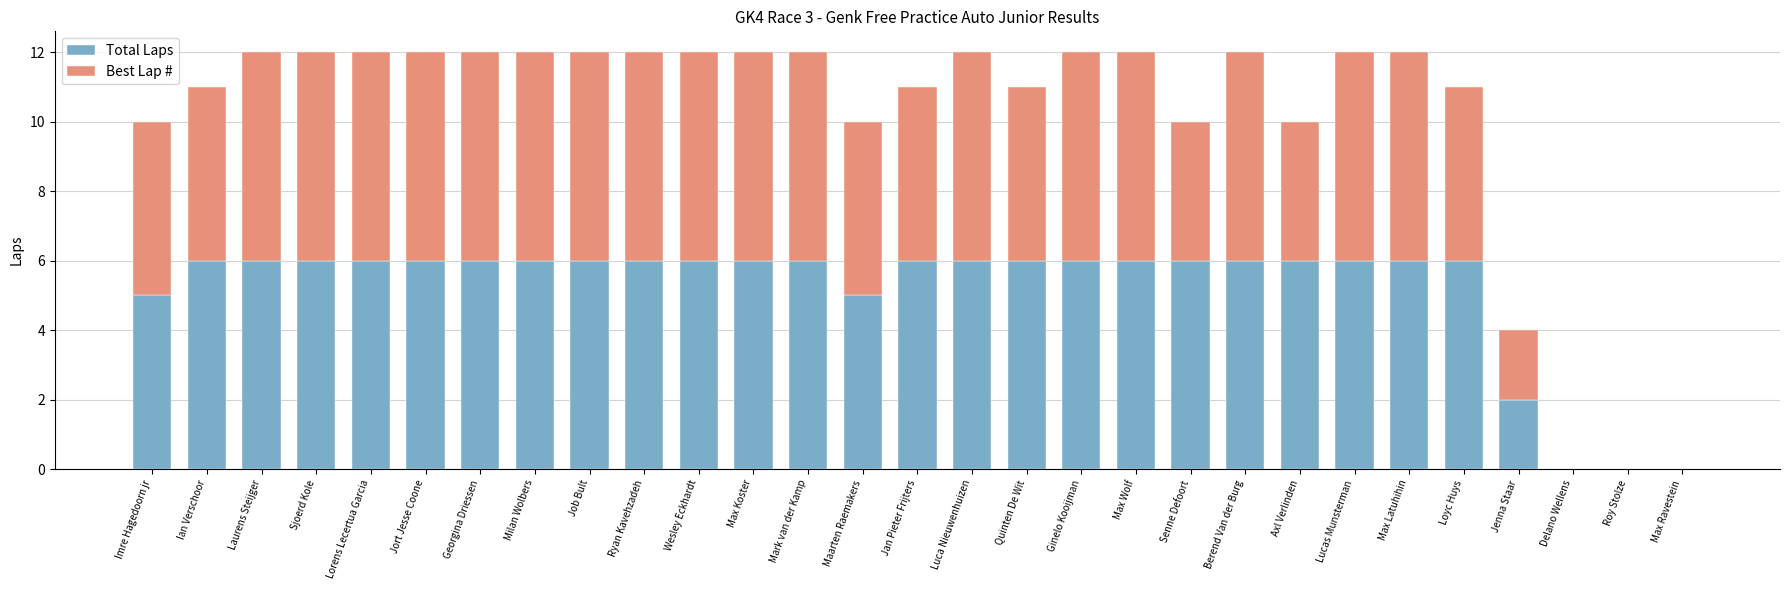

What is the maximum value for Total Laps?

6